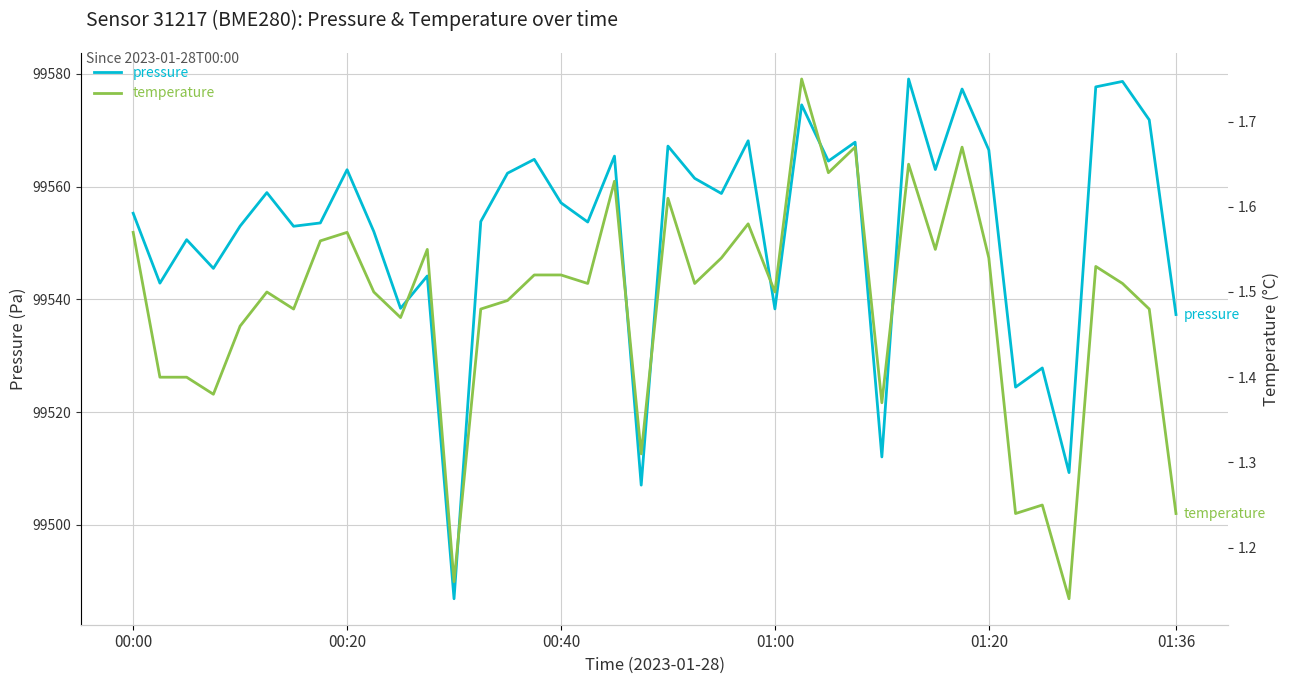

What is the difference between the maximum and minimum values in the pressure series?

92.2